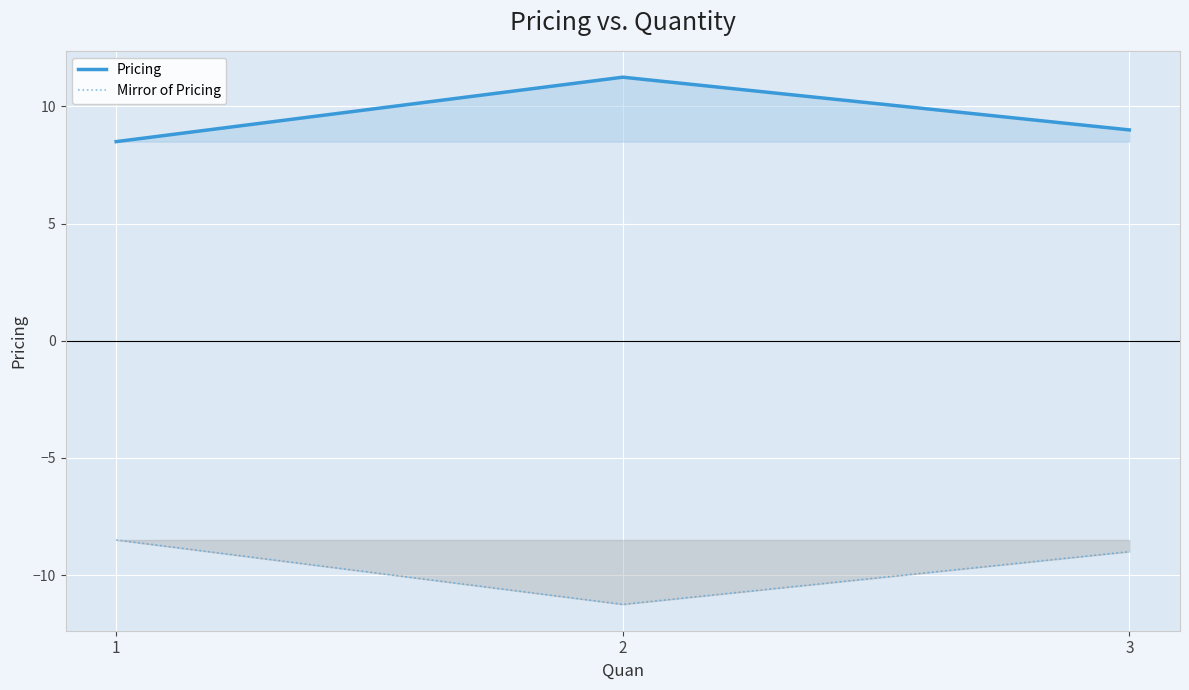

What is the difference between the maximum and minimum values in the Mirror of Pricing series?

2.8